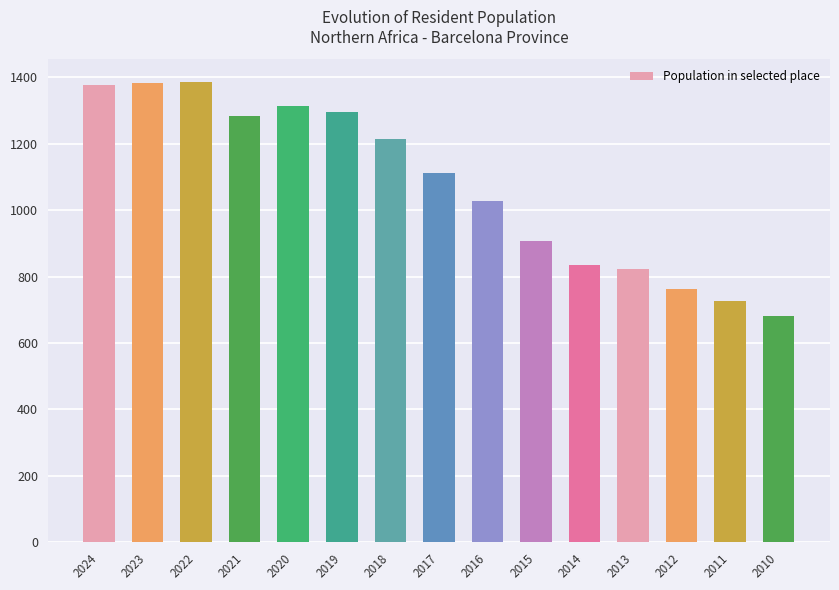

What is the sum of the values at 2024 and 2021?

2660